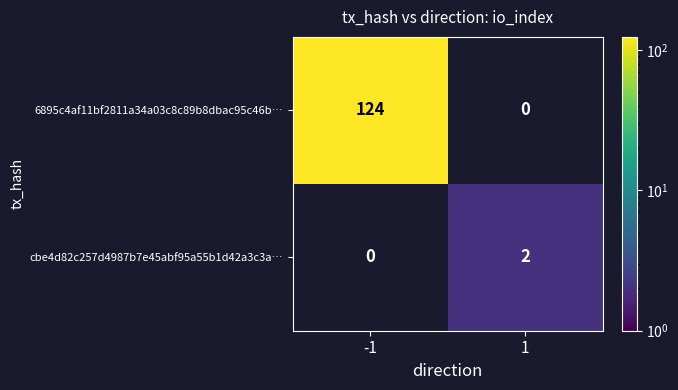

Is it true that cbe4d82c257d4987b7e45abf95a55b1d42a3c3a… equals 2 at 1?

True